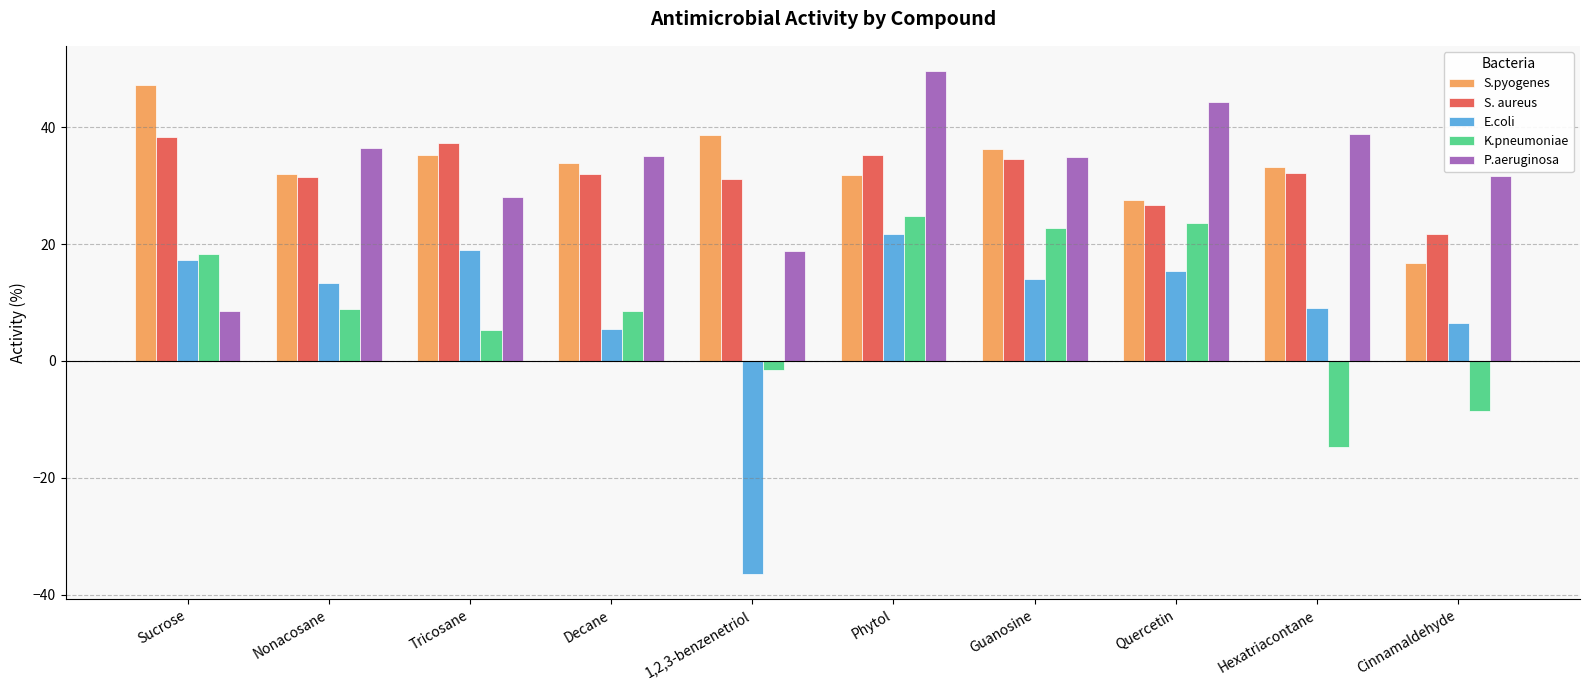

Read the P.aeruginosa value at 1,2,3-benzenetriol.

18.8